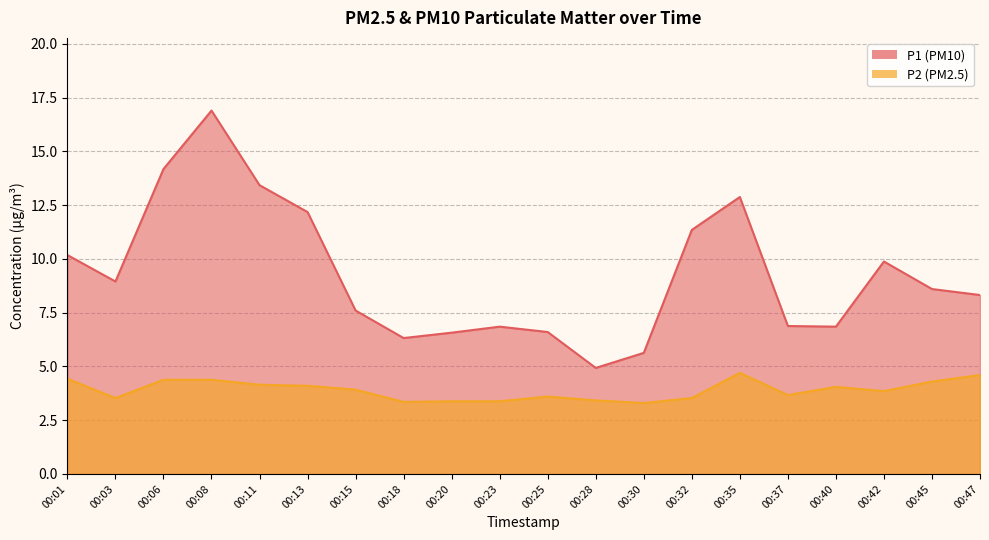

True or false: P1 has a value of 11.3 at 00:32.

True